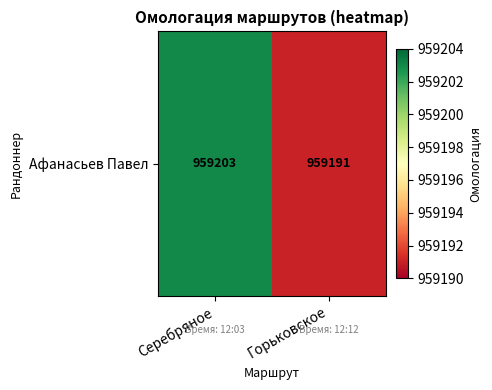

What is the greatest value displayed?

959203